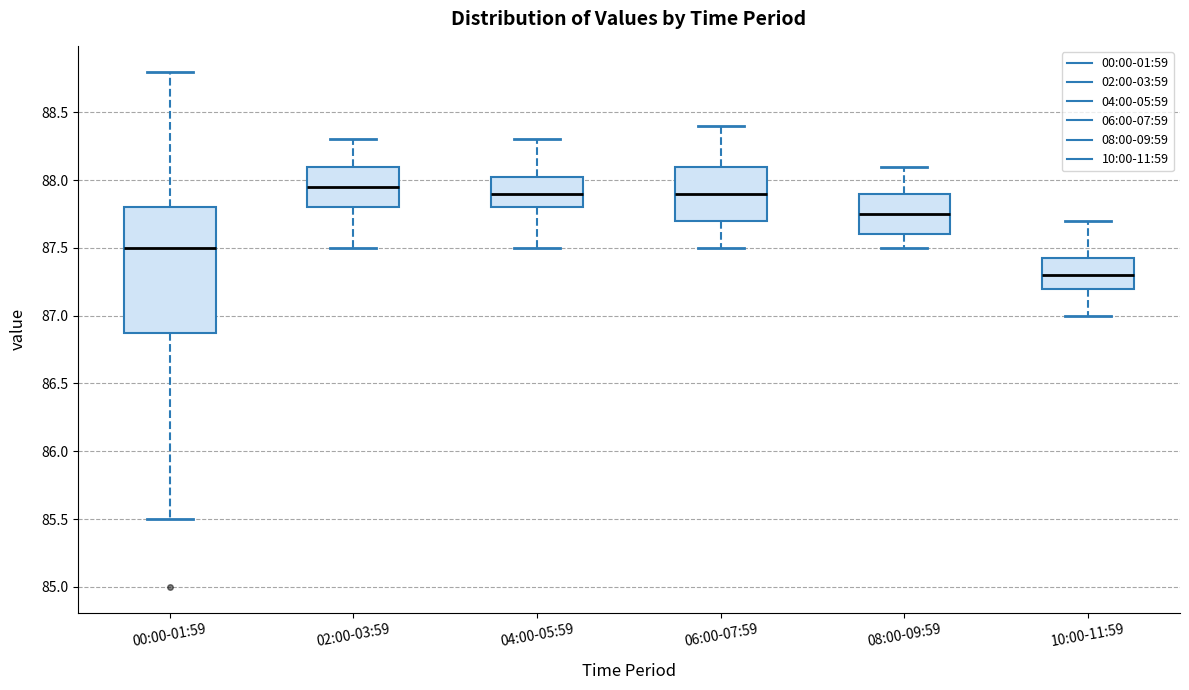

Comparing the boxes themselves (not the whiskers), which one is the tallest?

00:00-01:59